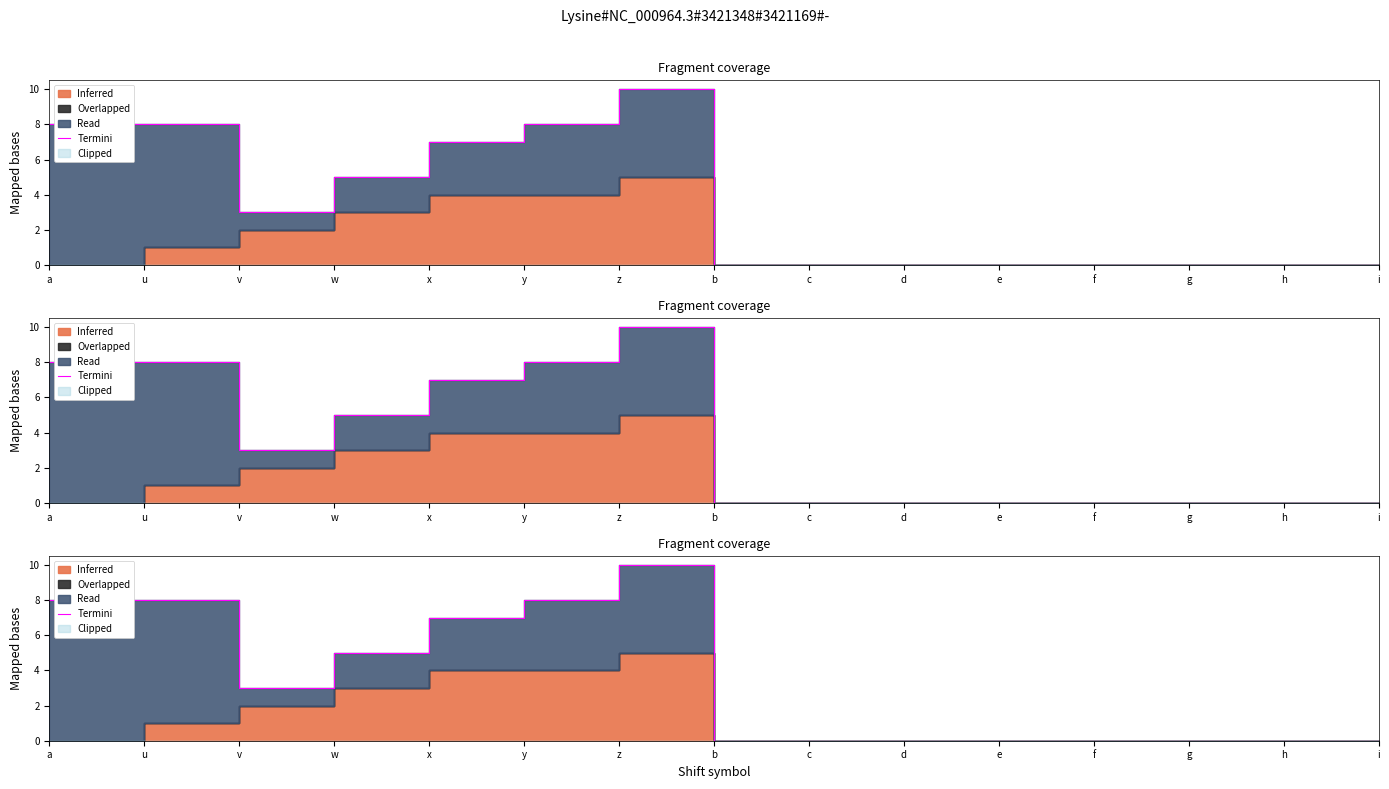

List the labels in order of value, smallest first.

b, c, d, e, f, g, h, i, v, w, x, a, u, y, z